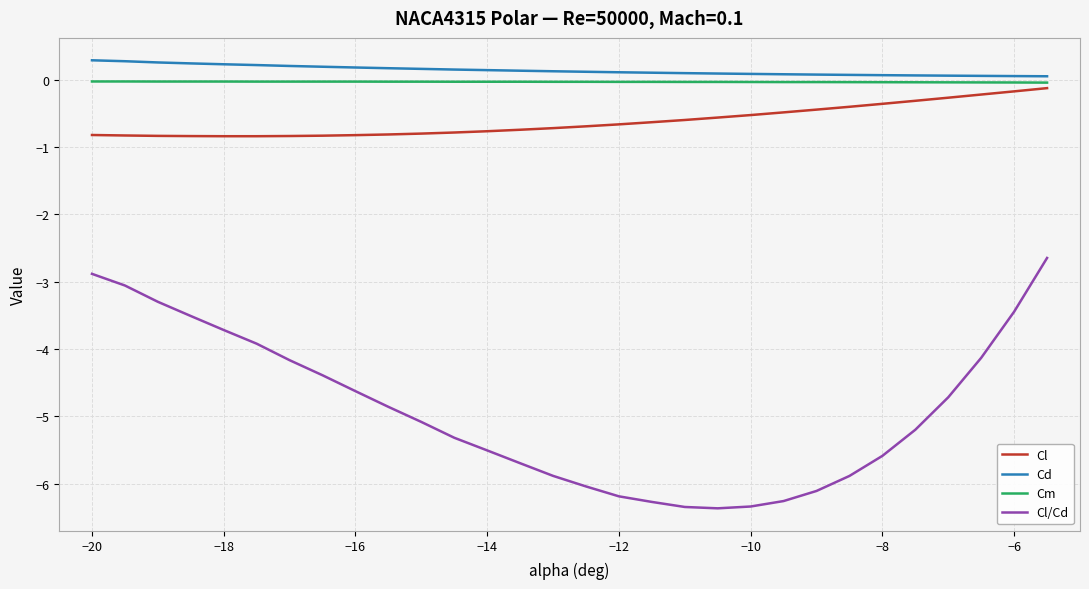

True or false: Cl/Cd and Cd cross at least once.

False